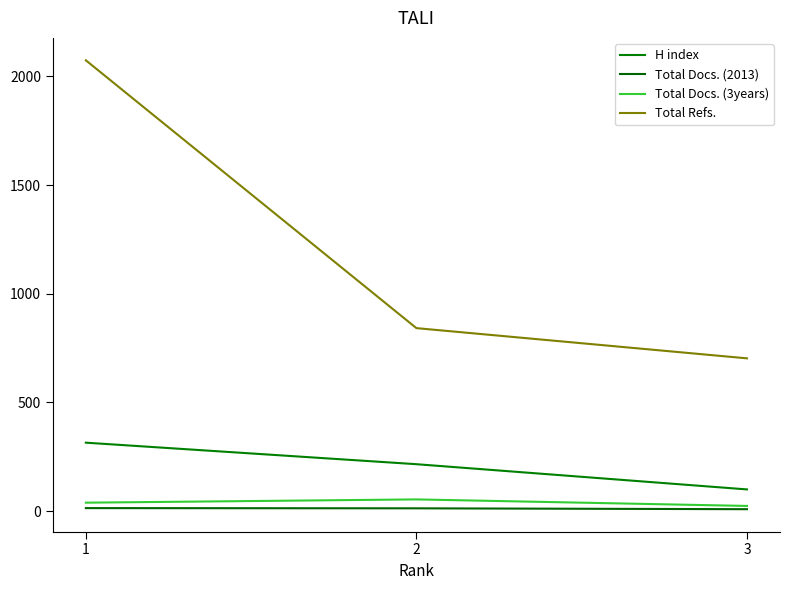

How many series are shown in this chart?

4